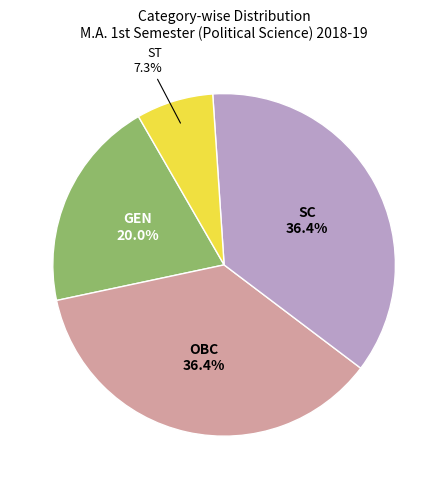

Is there a majority slice in this chart?

No